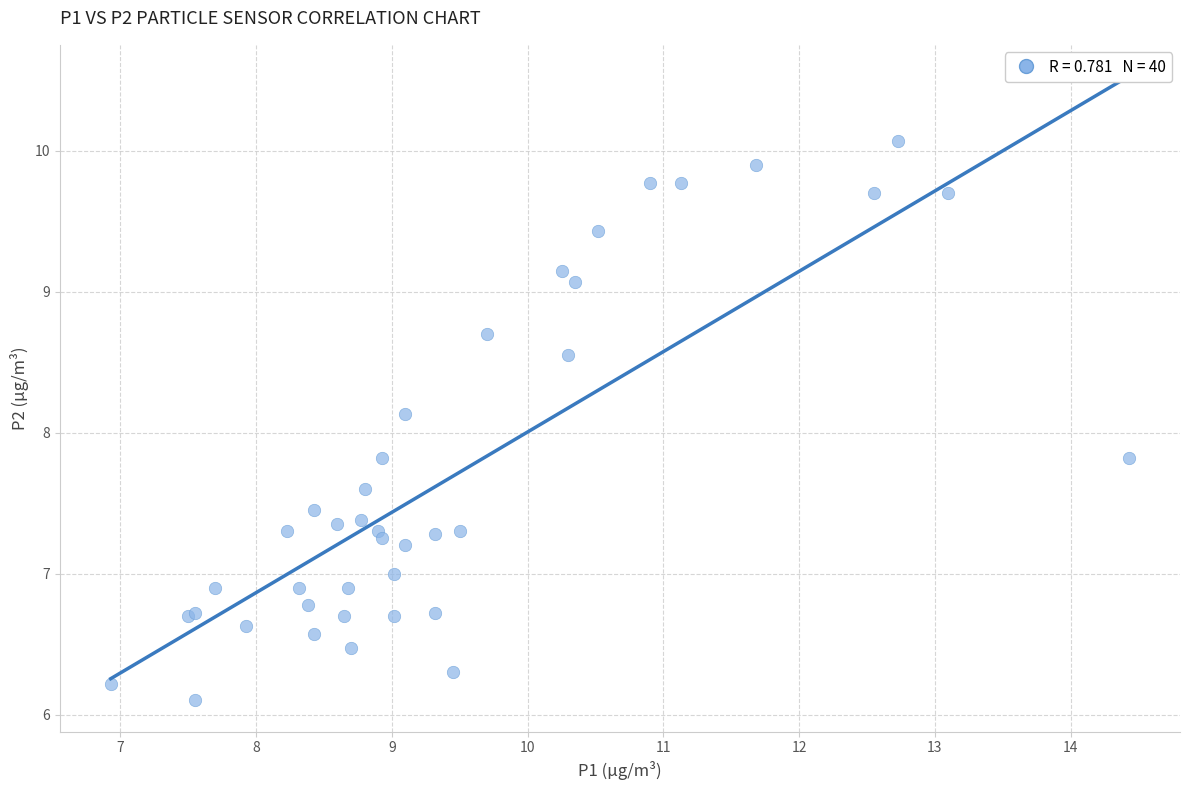

What Y value in the scatter plot is closest to 8?

8.1